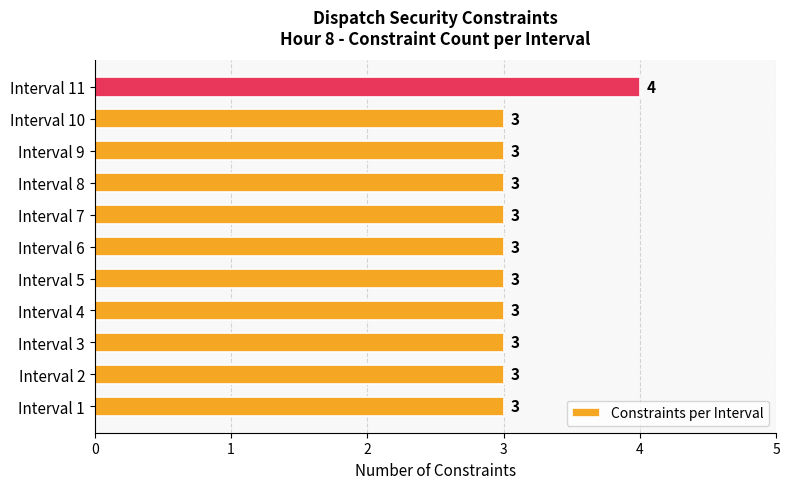

What is the greatest value displayed?

4